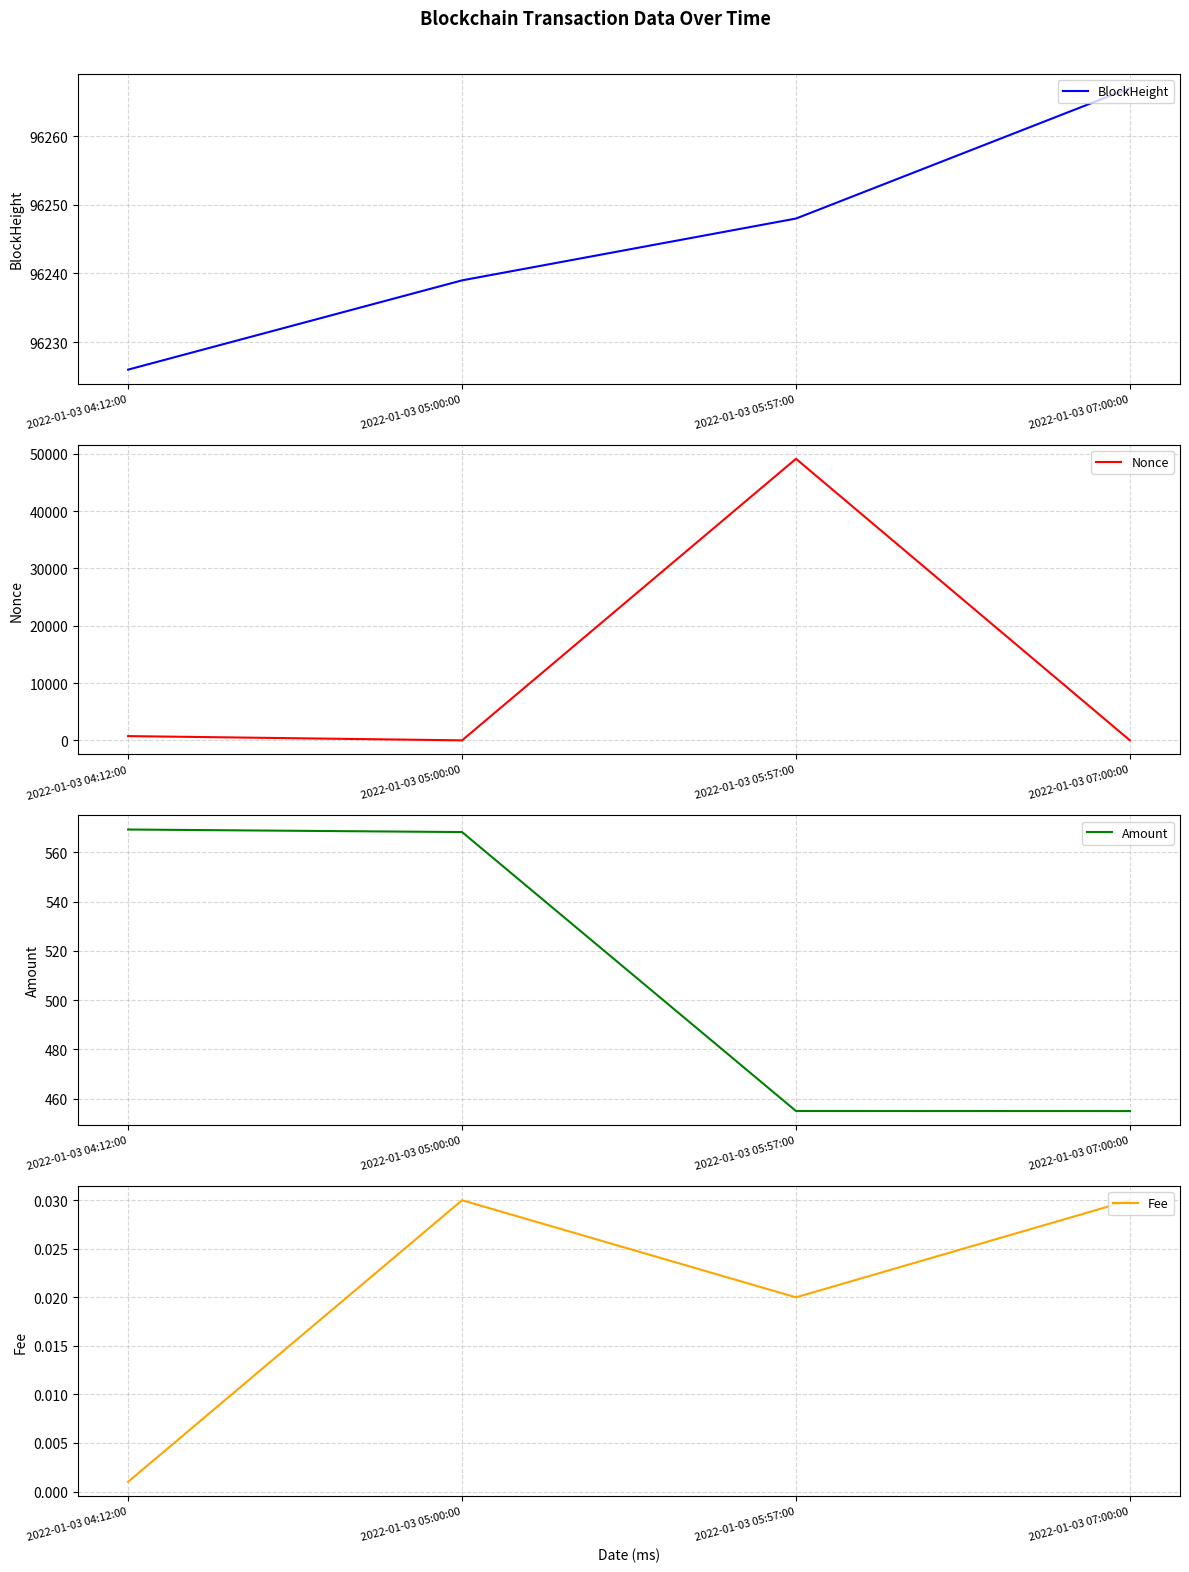

Reading left to right, extract all data points from this chart.

BlockHeight: 96226.0	96239.0	96248.0	96267.0
Nonce: 742.0	0.0	49105.0	1.0
Amount: 569.3	568.3	455.0	455.0
Fee: 0.0	0.0	0.0	0.0